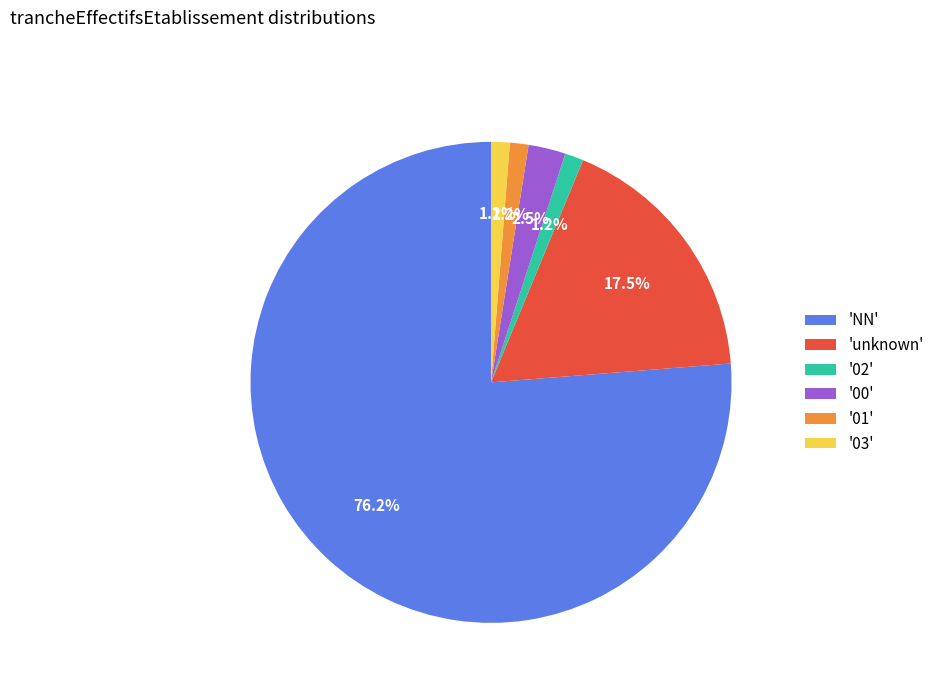

What percentage is NOT represented by '00'?

97.5%